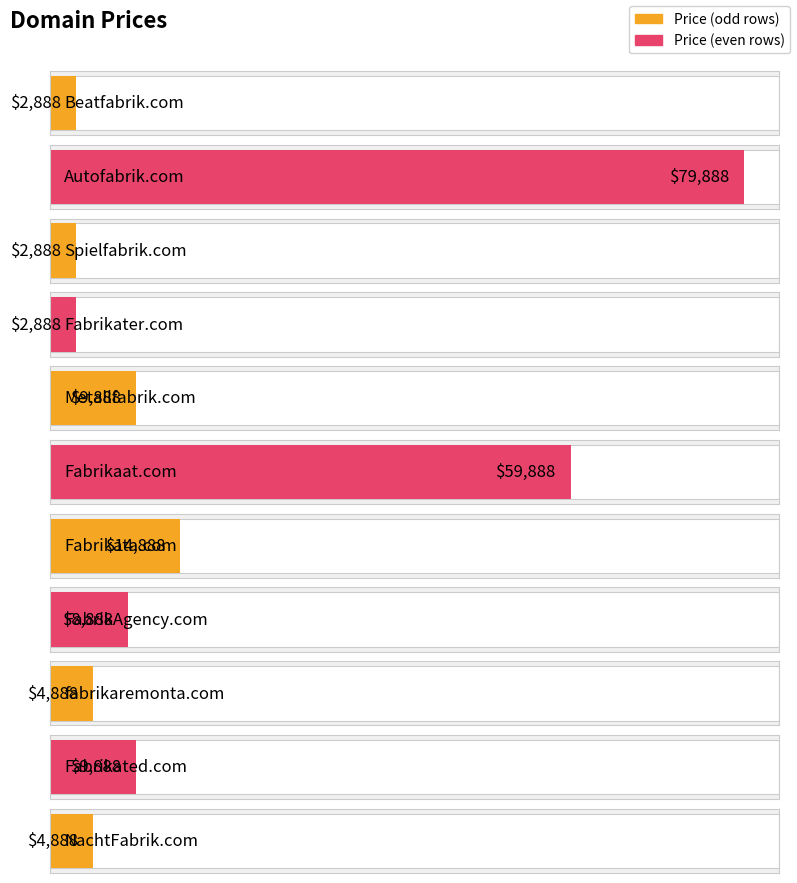

What value does the data have at Autofabrik.com?

79888